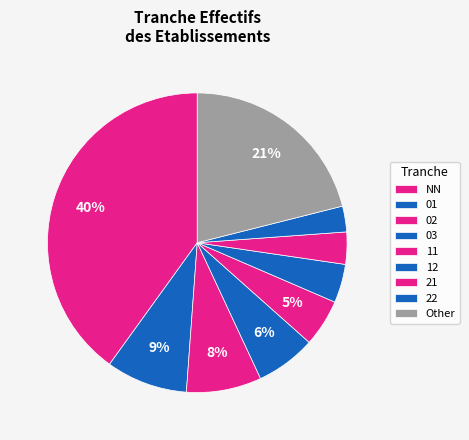

To the nearest percent, what percentage of the pie is 12?

4%